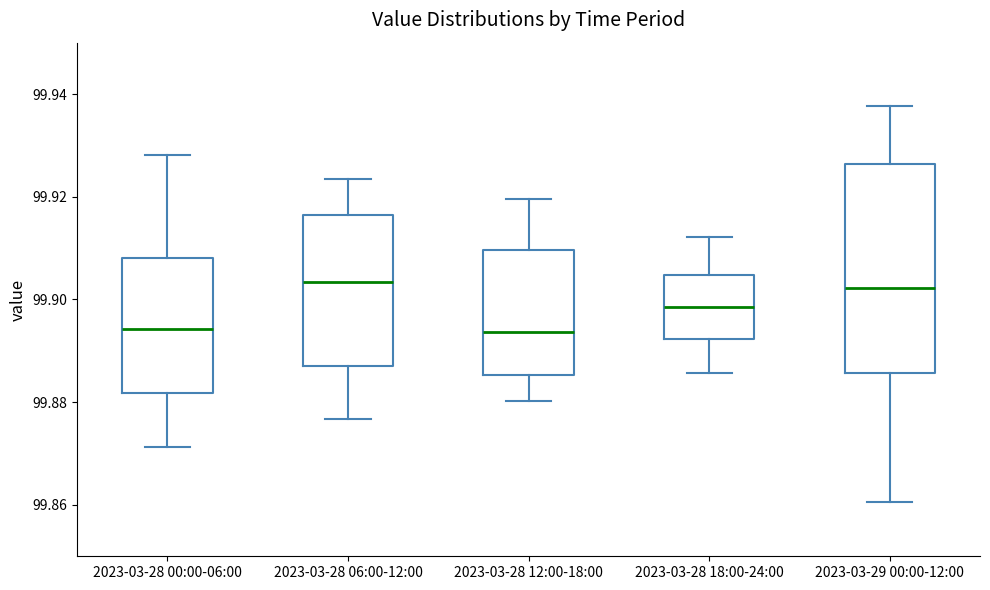

Reading left to right, read every box against the y-axis: the position of its median line, the range the box covers, and the ends of its whiskers. The values are not printed on the chart, so give them approximately, as read against the axis.

2023-03-28 00:00-06:00: median 99.894, box 99.882 to 99.908, whiskers 99.872 to 99.928
2023-03-28 06:00-12:00: median 99.904, box 99.888 to 99.916, whiskers 99.876 to 99.924
2023-03-28 12:00-18:00: median 99.894, box 99.886 to 99.910, whiskers 99.880 to 99.920
2023-03-28 18:00-24:00: median 99.898, box 99.892 to 99.904, whiskers 99.886 to 99.912
2023-03-29 00:00-12:00: median 99.902, box 99.886 to 99.926, whiskers 99.860 to 99.938